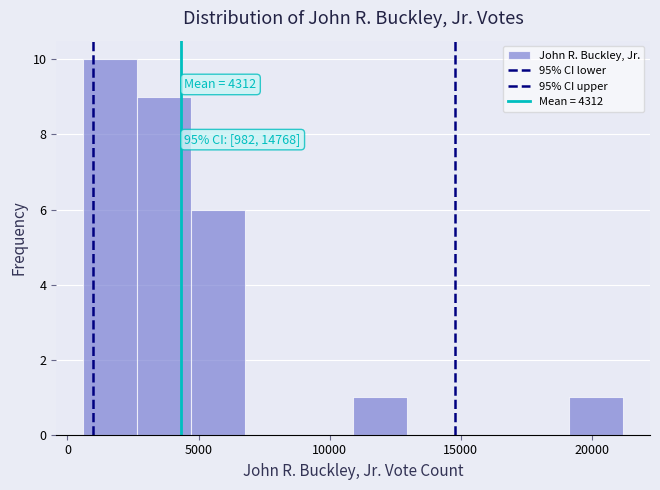

Over which range of the x-axis is the bar tallest?

500 to 2500